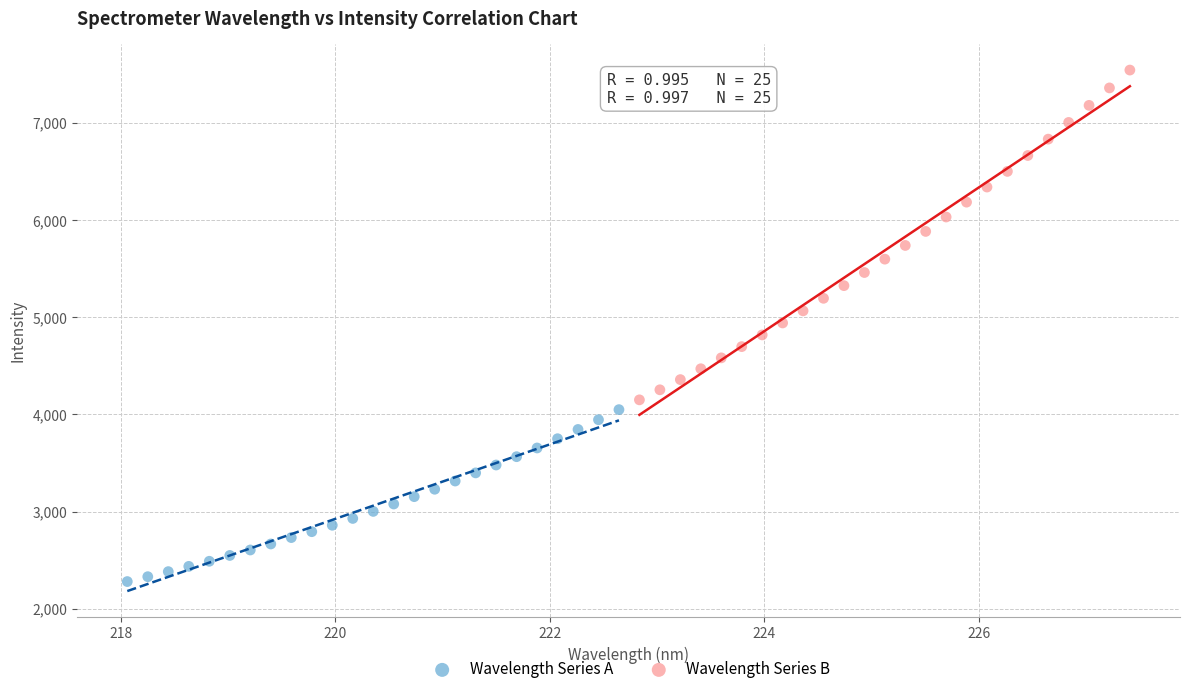

Which series reaches the maximum Y coordinate?

Wavelength Series B